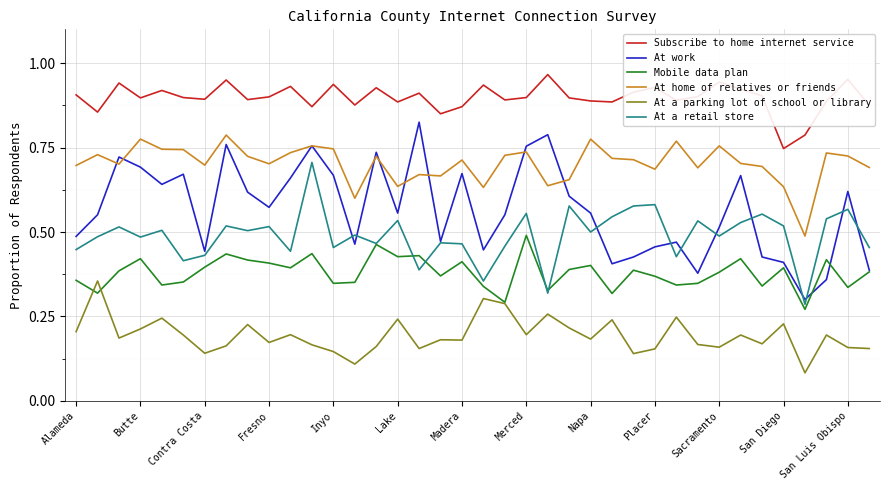

List the series in order of their peak value, highest first.

Subscribe to home internet service, At work, At home of relatives or friends, At a retail store, Mobile data plan, At a parking lot of school or library